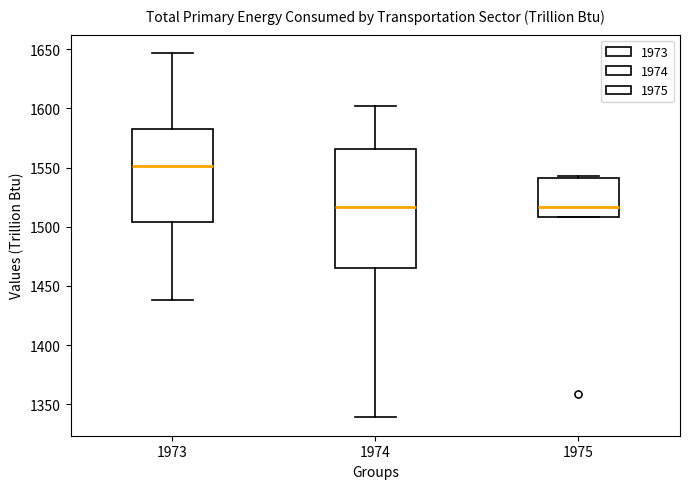

Where is the upper edge of the box at x = 1975 on the y-axis? The values are not printed on the chart, so give them approximately, as read against the axis.

1540